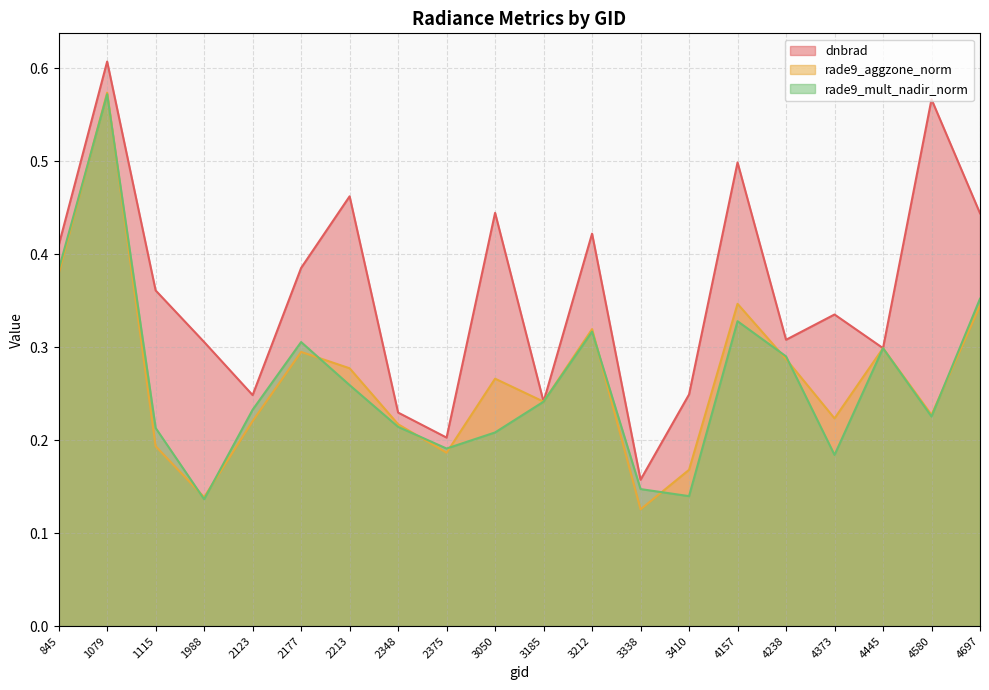

What is the total value across all series at 2213?

1.0